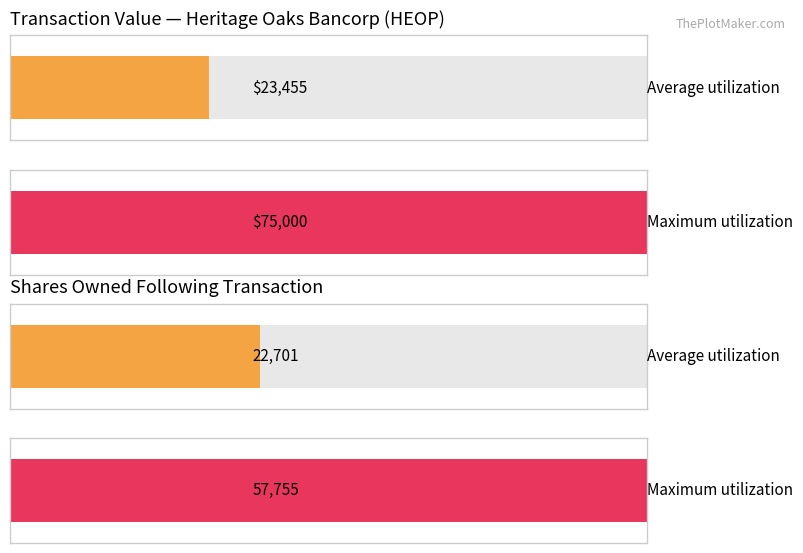

True or false: sharesOwnedFollowingTransaction has a value of 82022 at 2014-05-09.

False